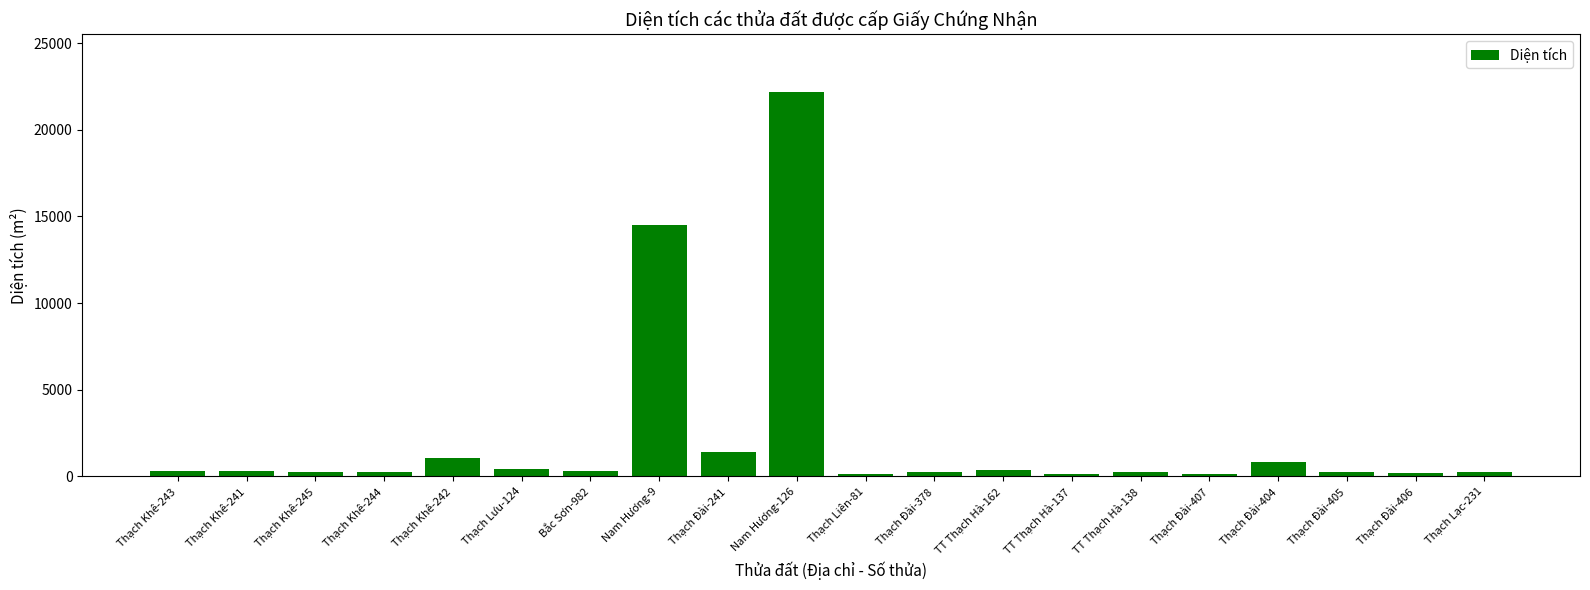

The value at Thạch Khê-243 is 292. True or false?

True